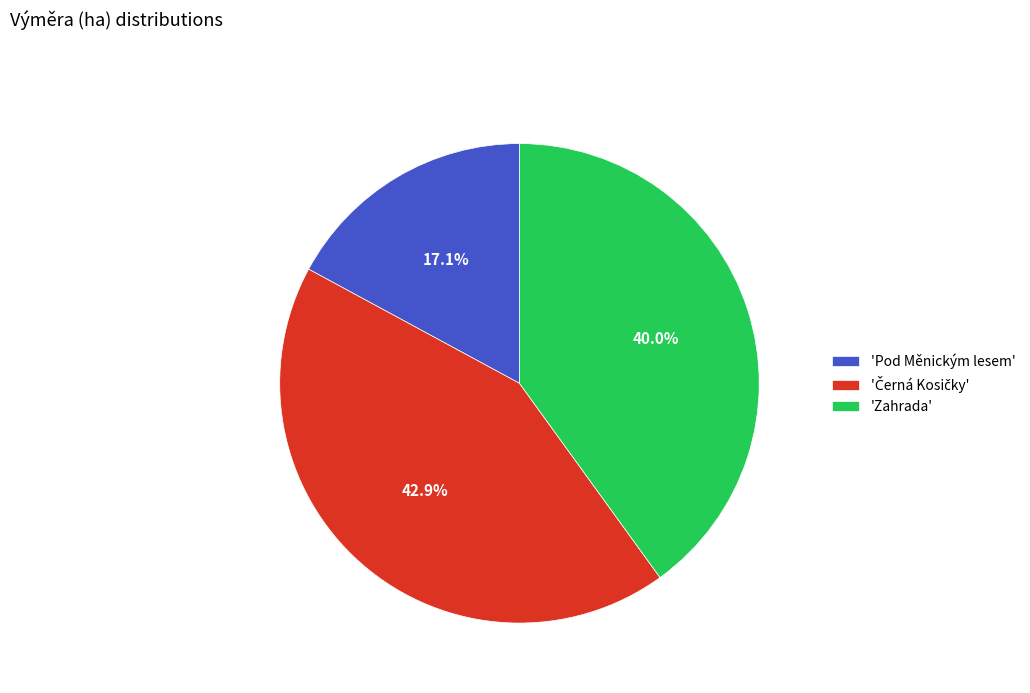

Between 'Zahrada' and 'Pod Měnickým lesem', which is larger?

'Zahrada'